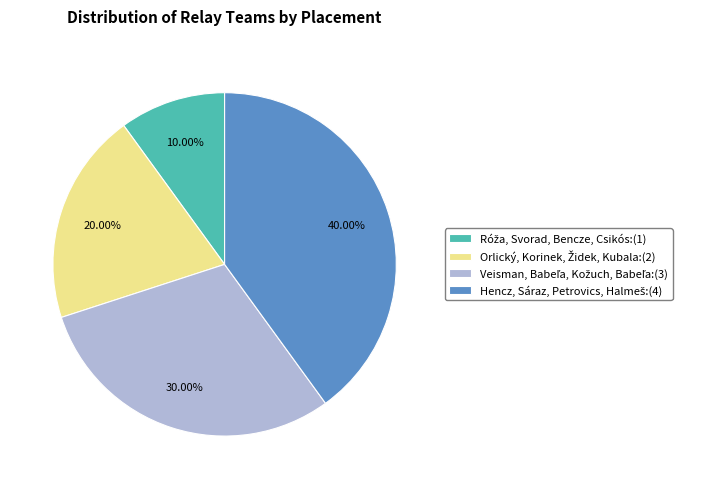

Is there a majority slice in this chart?

No